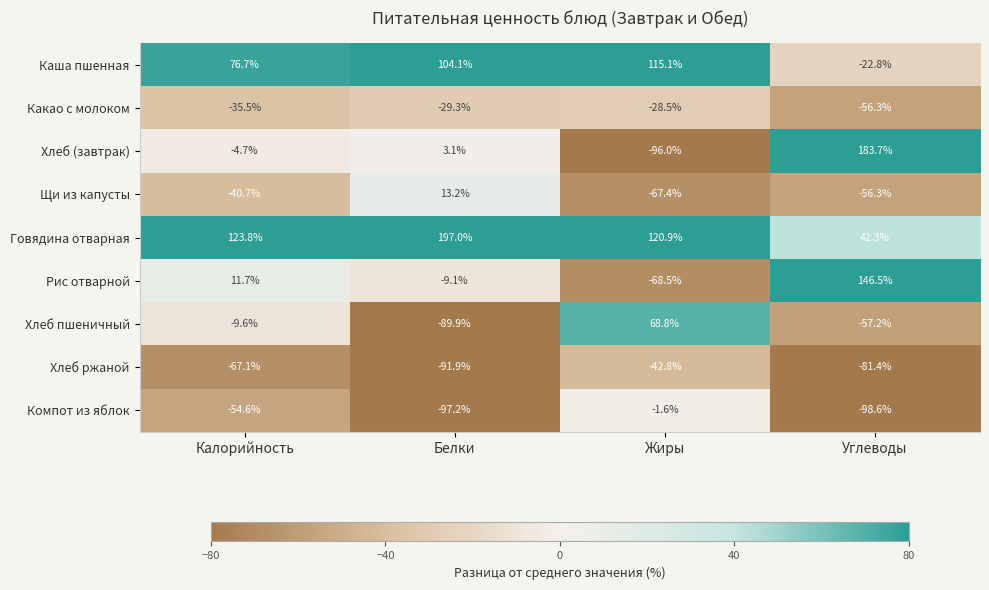

What is the greatest value displayed?

197.0